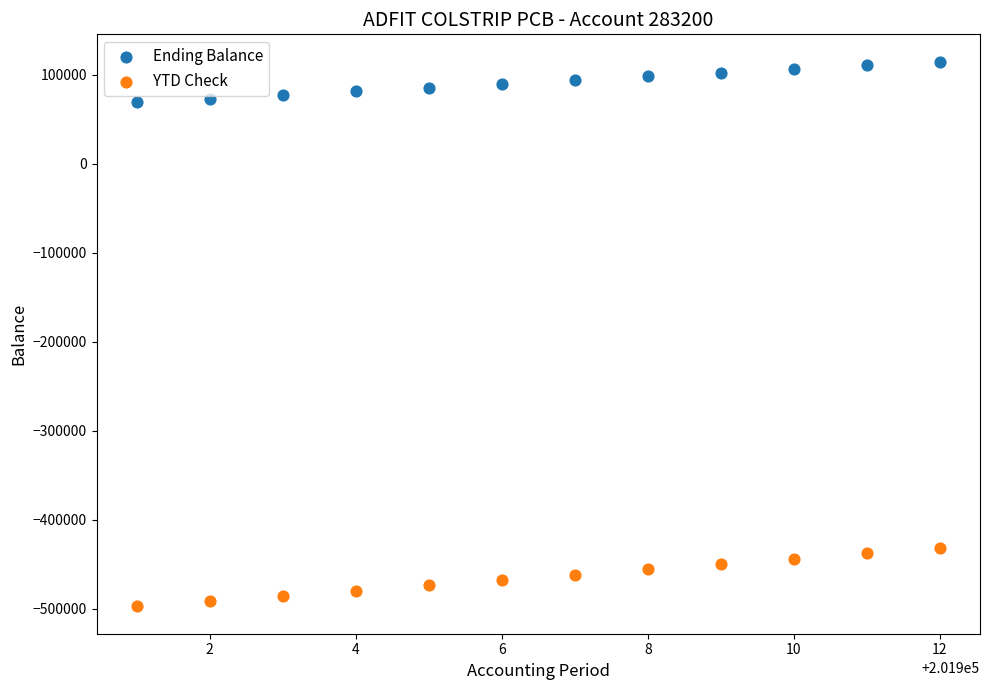

Which series contains the highest Y value?

Ending Balance